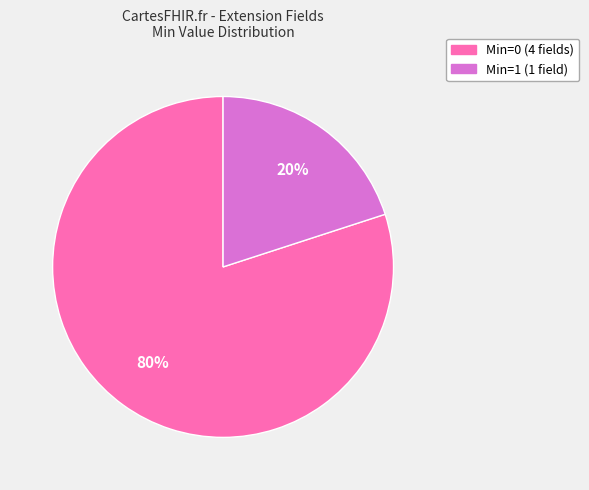

To the nearest percent, what is the average slice percentage?

50%